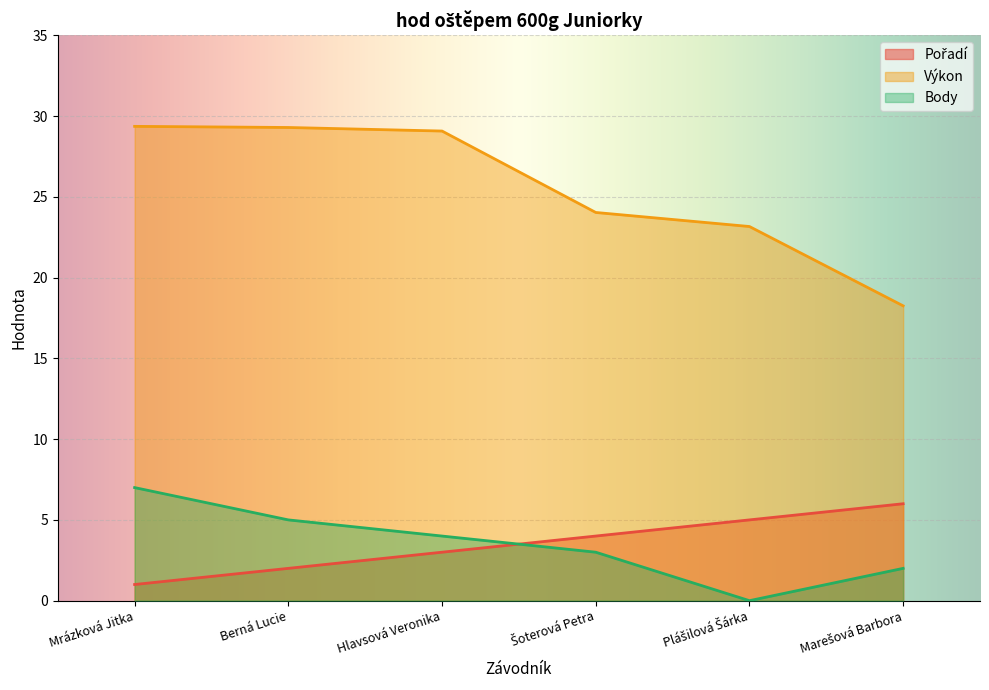

How many lines are shown in the chart?

3